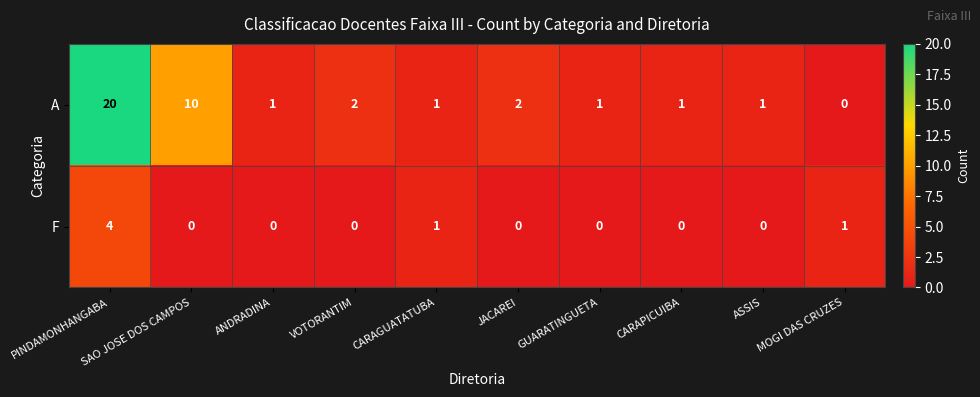

What is the average value of the A series?

4